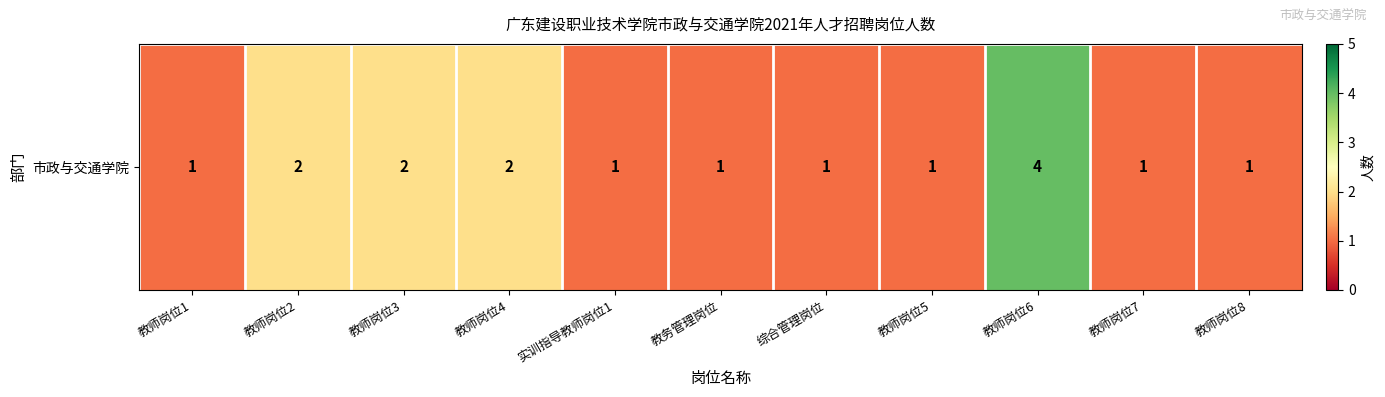

What is the approximate value at 教师岗位3?

2